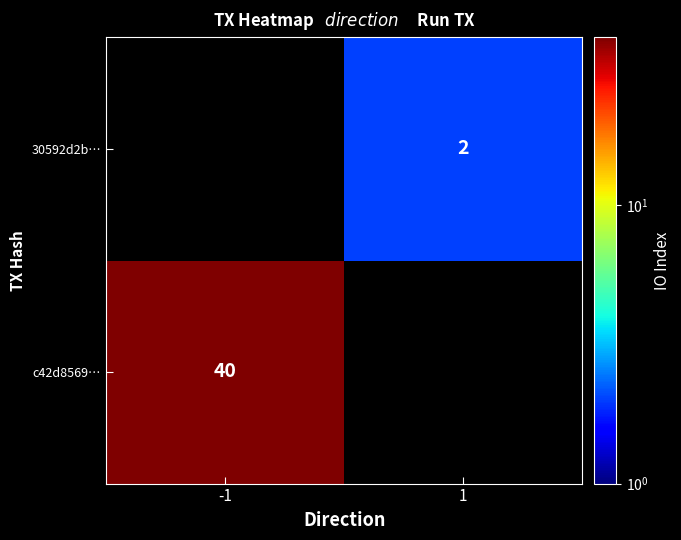

The value of 30592d2b… at 1 is 2. True or false?

True